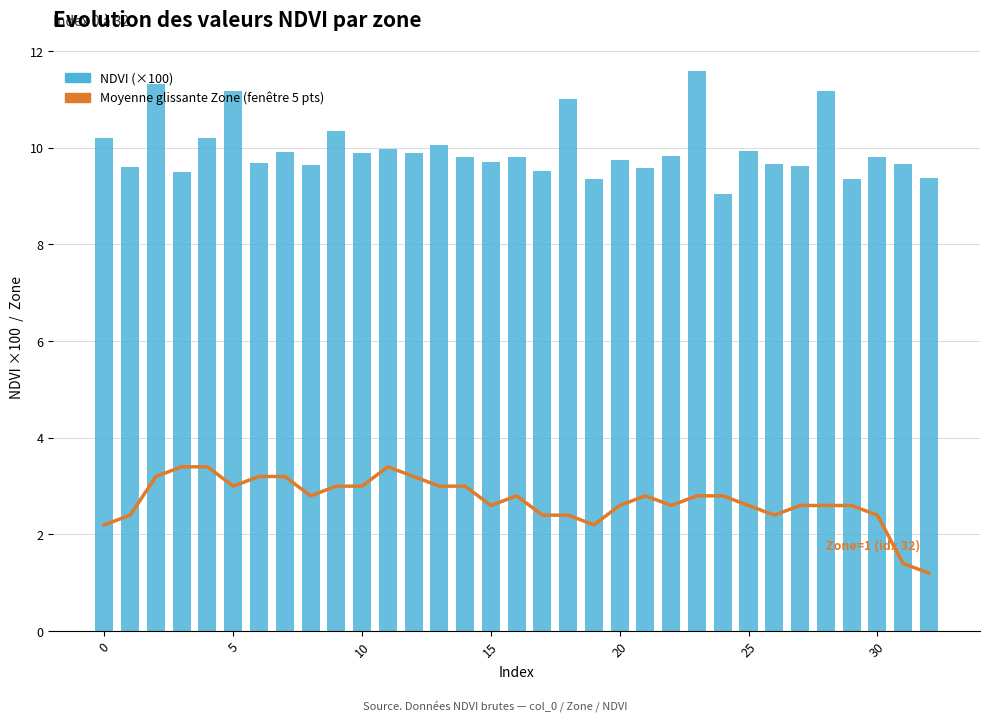

Is it true that Moyenne glissante Zone (fenêtre 5 pts) equals 2.8 at 21?

True